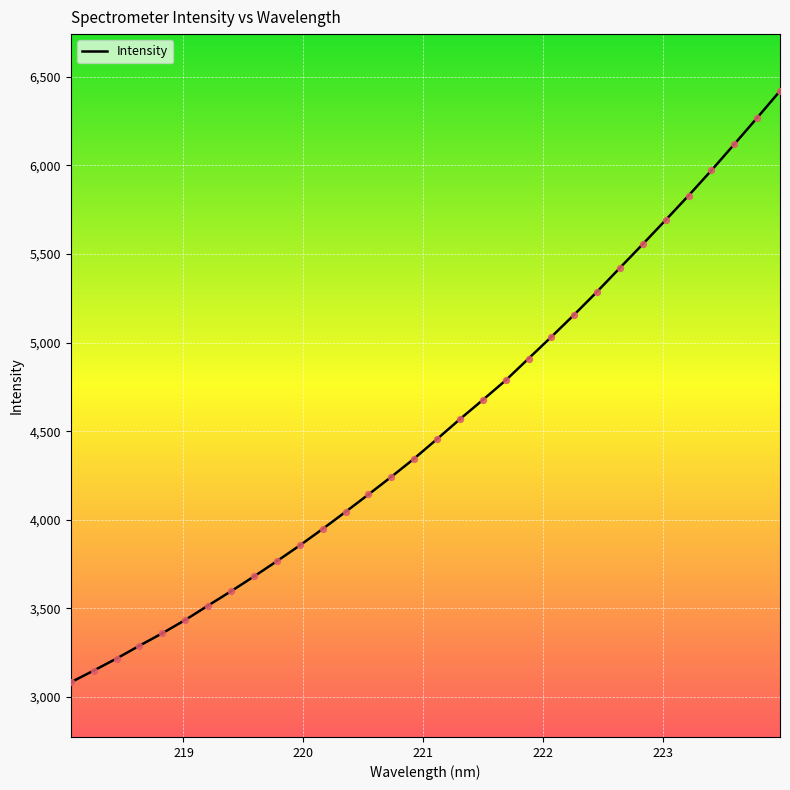

What is the greatest value displayed?

6419.5